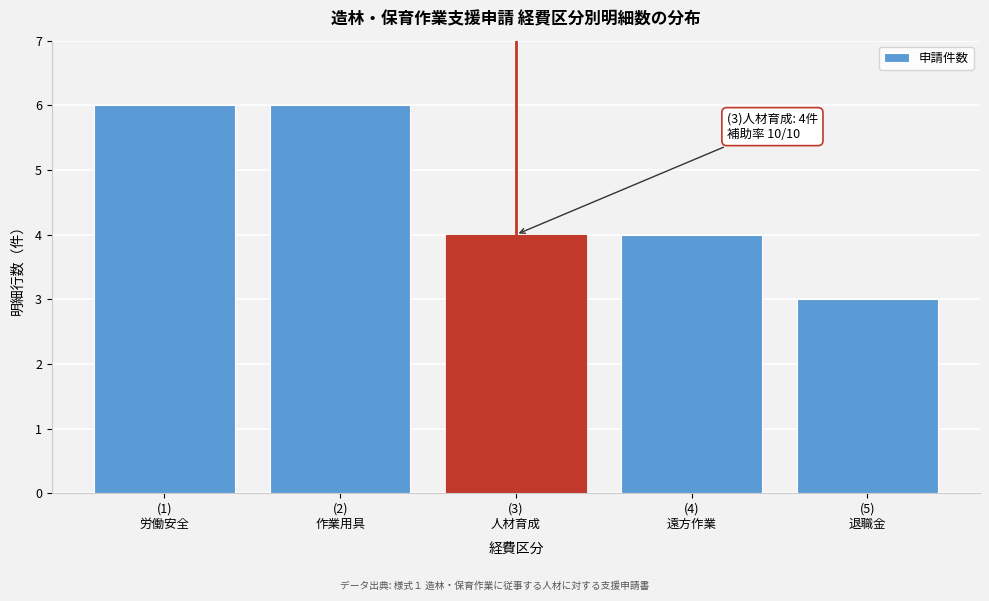

Reading left to right, transcribe all the data shown in this chart.

6	6	4	4	3